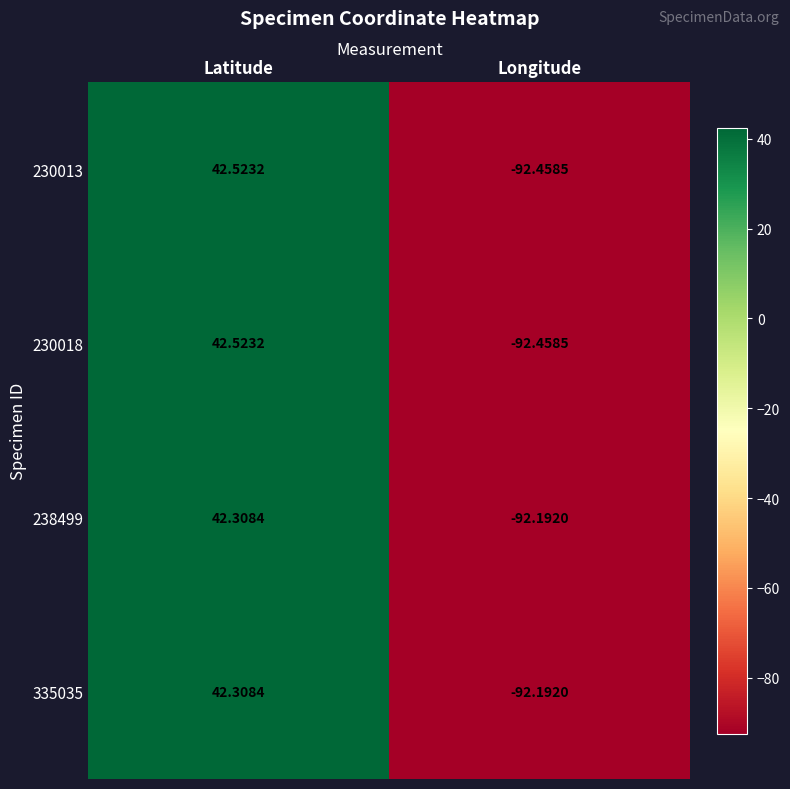

What is the minimum value shown in the chart?

-92.5